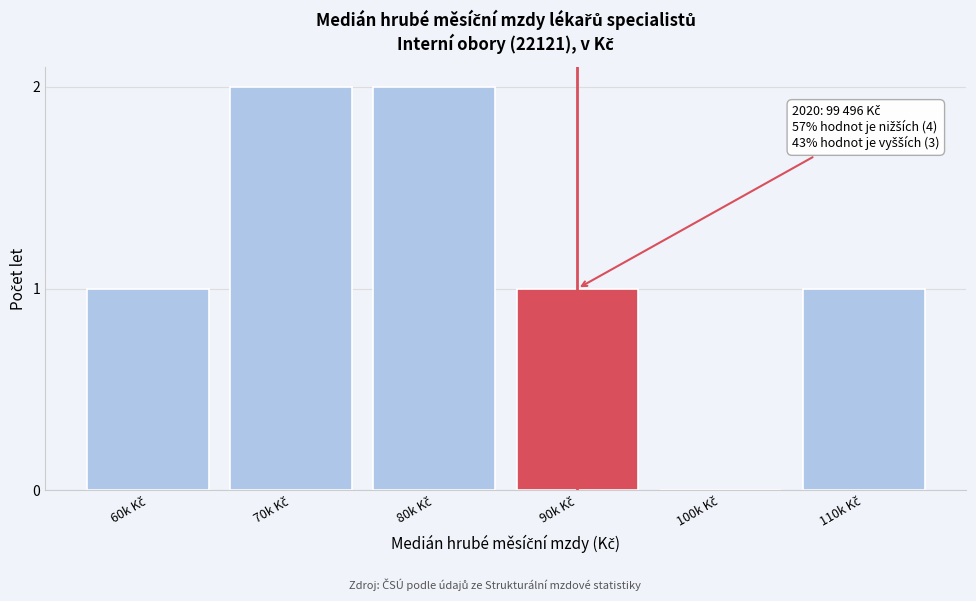

What is the sum of all values?

7